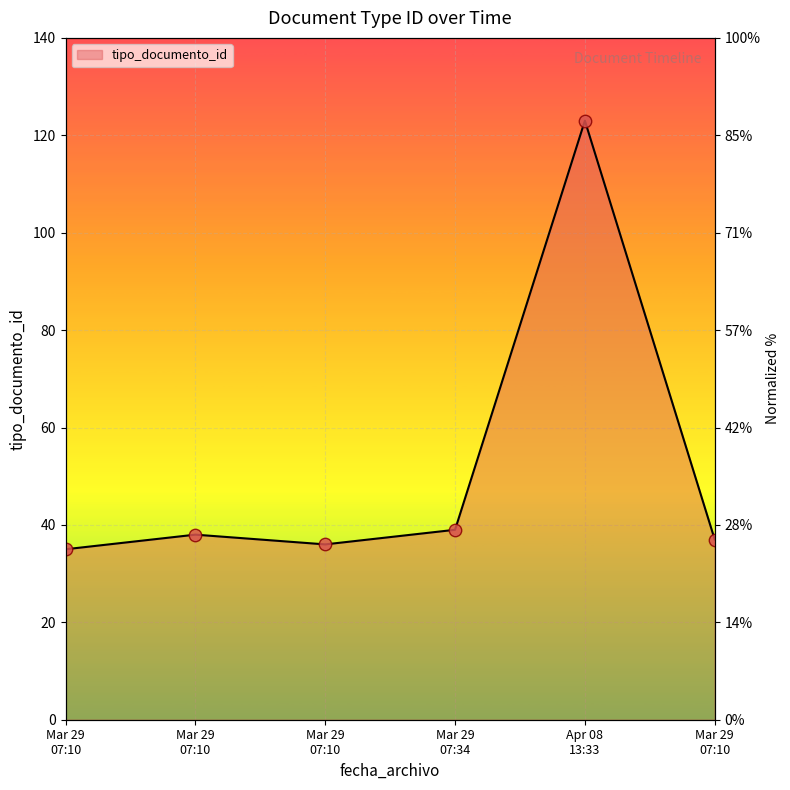

What is the ratio of the value at Mar 29 07:10 to the value at Mar 29 07:10?

1.1